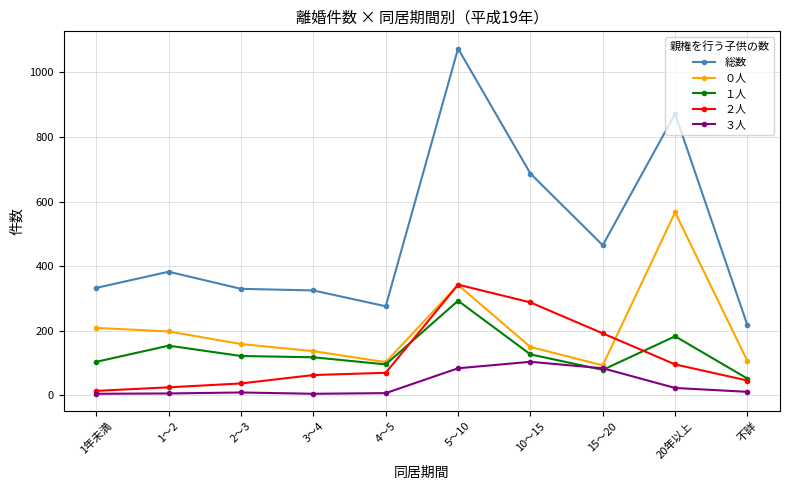

At which label is 総数 closest to 645?

10～15